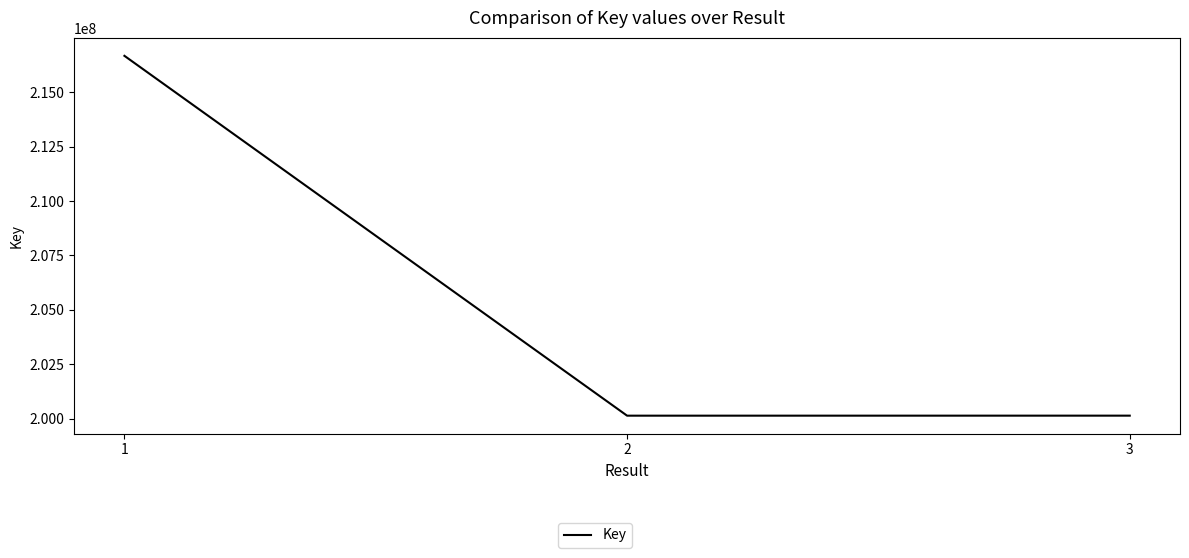

Does the chart display data point markers on the line(s)?

No